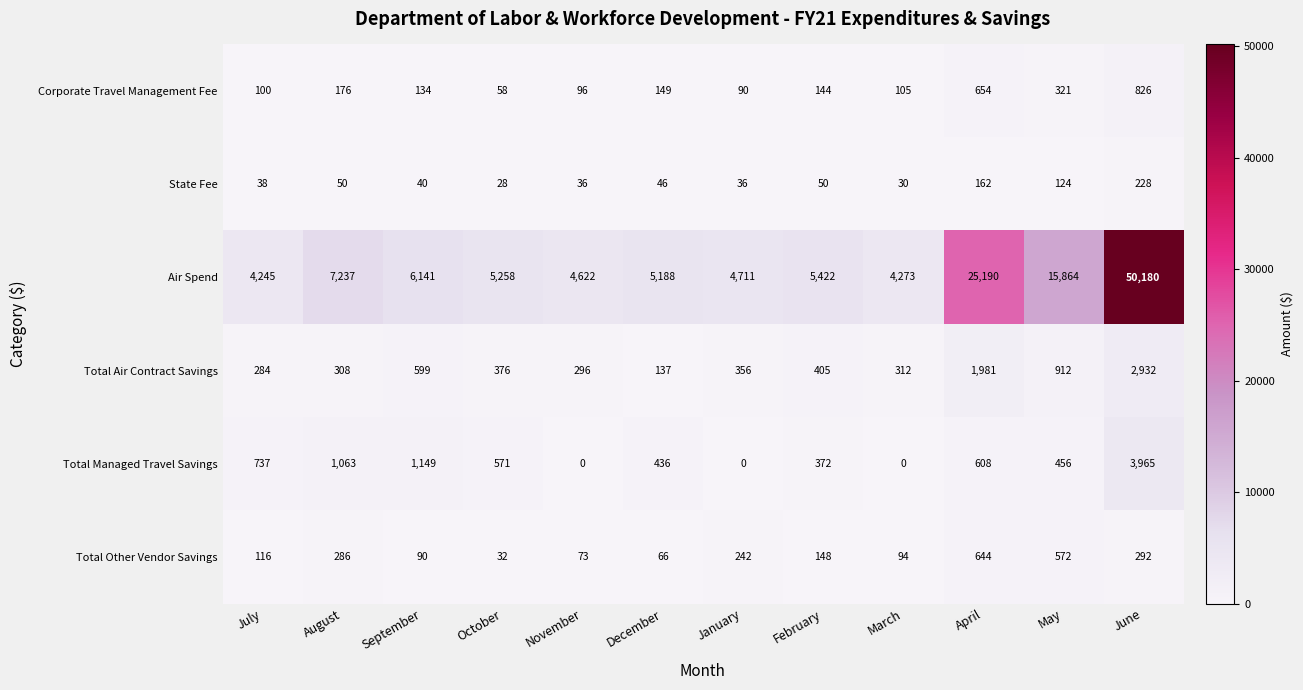

What is the difference between the maximum and second lowest values in the State Fee series?

198